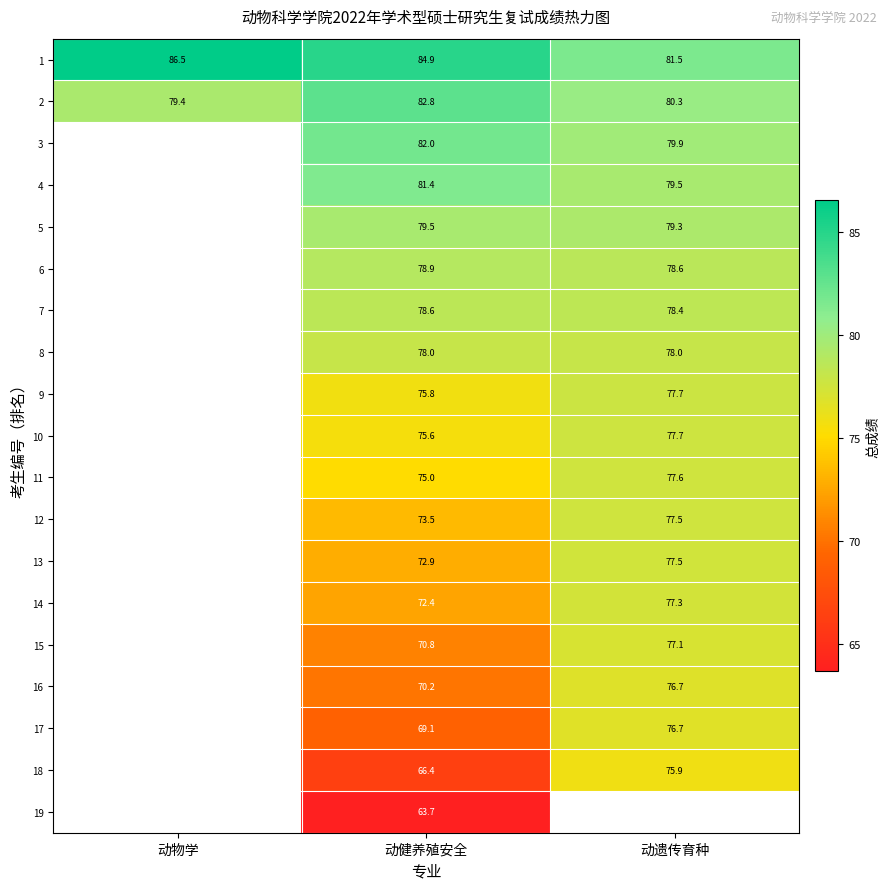

Is the value of 11 at 动健养殖安全 greater than the value of 14 at 动健养殖安全?

Yes